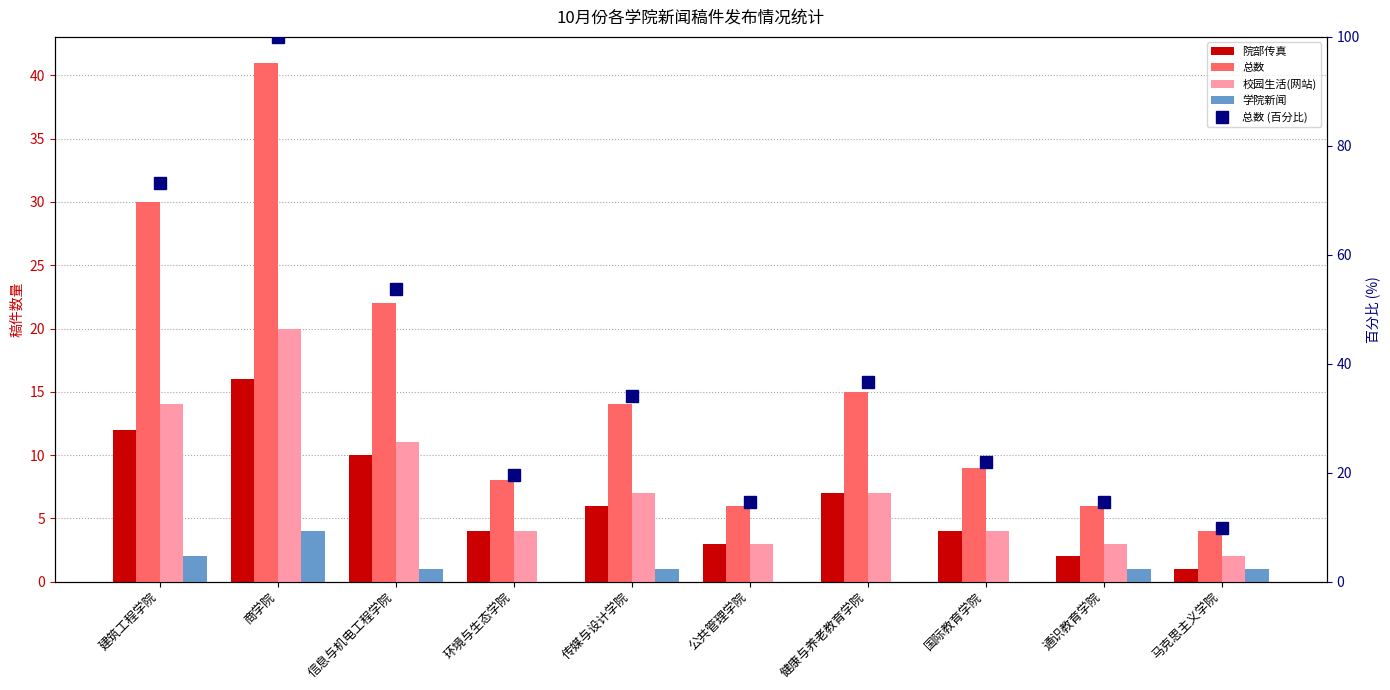

Reading left to right, extract all data points from this chart.

院部传真: 建筑工程学院=12.0	商学院=16.0	信息与机电工程学院=10.0	环境与生态学院=4.0	传媒与设计学院=6.0	公共管理学院=3.0	健康与养老教育学院=7.0	国际教育学院=4.0	通识教育学院=2.0	马克思主义学院=1.0
总数: 建筑工程学院=30.0	商学院=41.0	信息与机电工程学院=22.0	环境与生态学院=8.0	传媒与设计学院=14.0	公共管理学院=6.0	健康与养老教育学院=15.0	国际教育学院=9.0	通识教育学院=6.0	马克思主义学院=4.0
校园生活(网站): 建筑工程学院=14.0	商学院=20.0	信息与机电工程学院=11.0	环境与生态学院=4.0	传媒与设计学院=7.0	公共管理学院=3.0	健康与养老教育学院=7.0	国际教育学院=4.0	通识教育学院=3.0	马克思主义学院=2.0
学院新闻: 建筑工程学院=2.0	商学院=4.0	信息与机电工程学院=1.0	环境与生态学院=0.0	传媒与设计学院=1.0	公共管理学院=0.0	健康与养老教育学院=0.0	国际教育学院=0.0	通识教育学院=1.0	马克思主义学院=1.0
总数 (百分比): 建筑工程学院=73.2	商学院=100.0	信息与机电工程学院=53.7	环境与生态学院=19.5	传媒与设计学院=34.1	公共管理学院=14.6	健康与养老教育学院=36.6	国际教育学院=22.0	通识教育学院=14.6	马克思主义学院=9.8